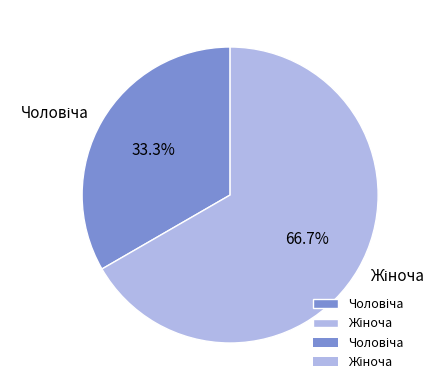

Does any single category account for the majority?

Yes